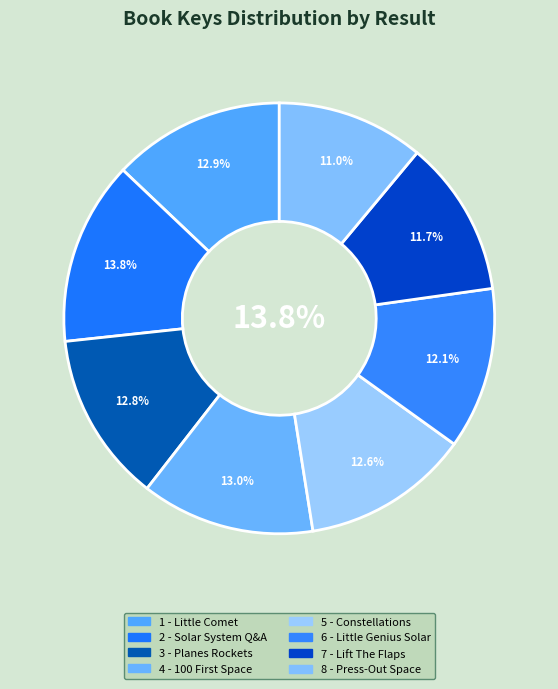

How many segments does this pie chart have?

8